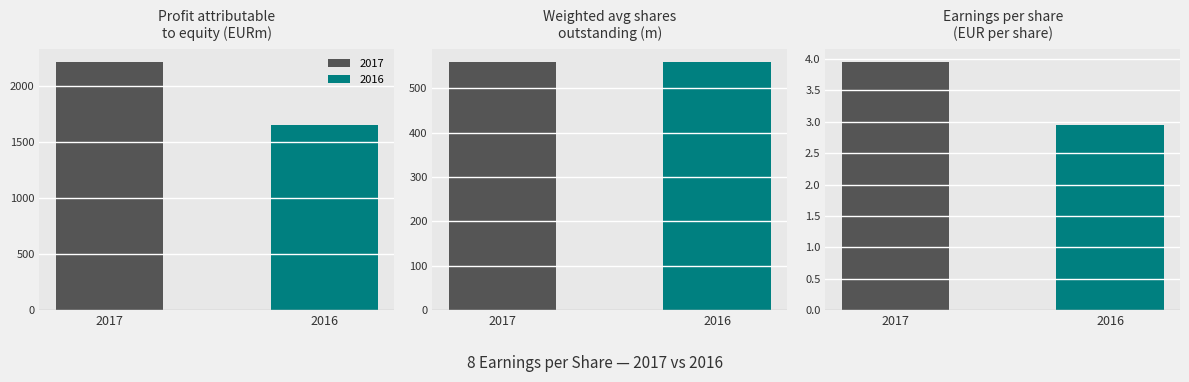

How many values in the 2017 series exceed 559?

2